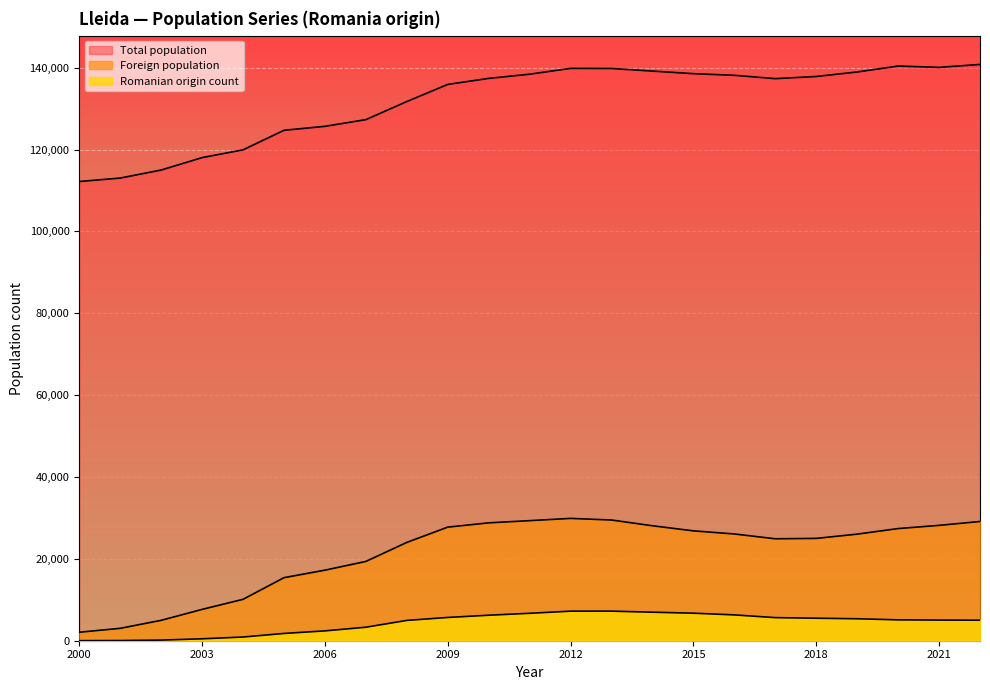

At which label does Foreign population reach its peak?

2012